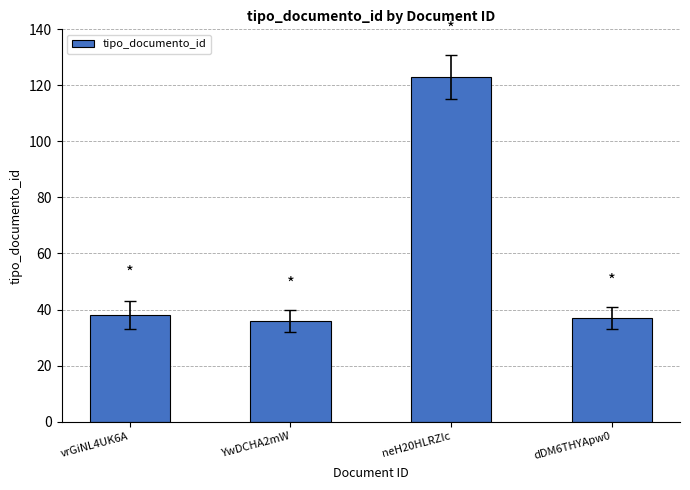

What is the maximum value shown in the chart?

123